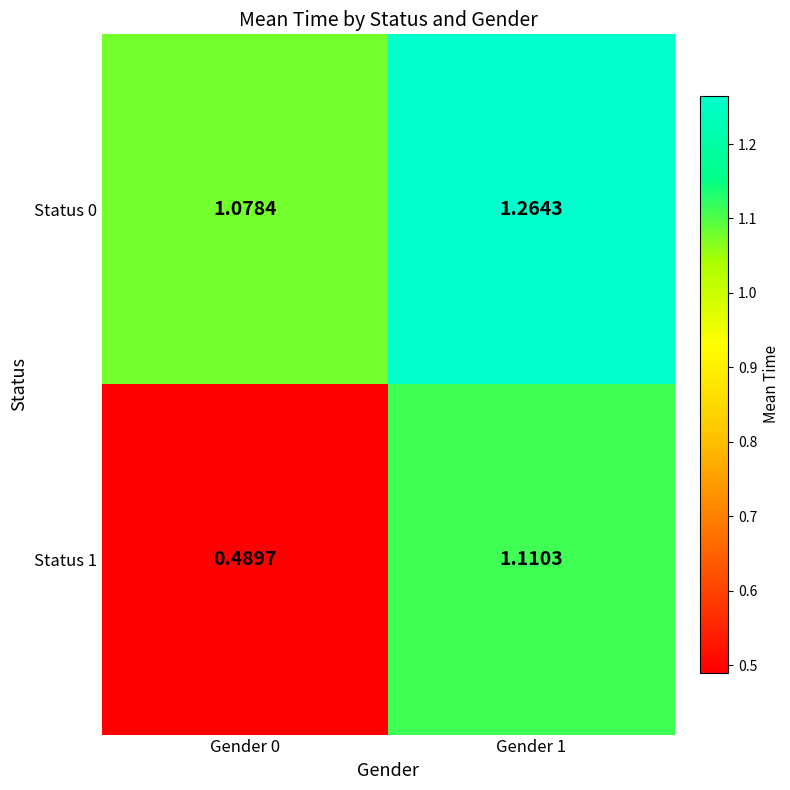

Is the value of Status 0 at Gender 0 greater than the value of Status 1 at Gender 1?

No